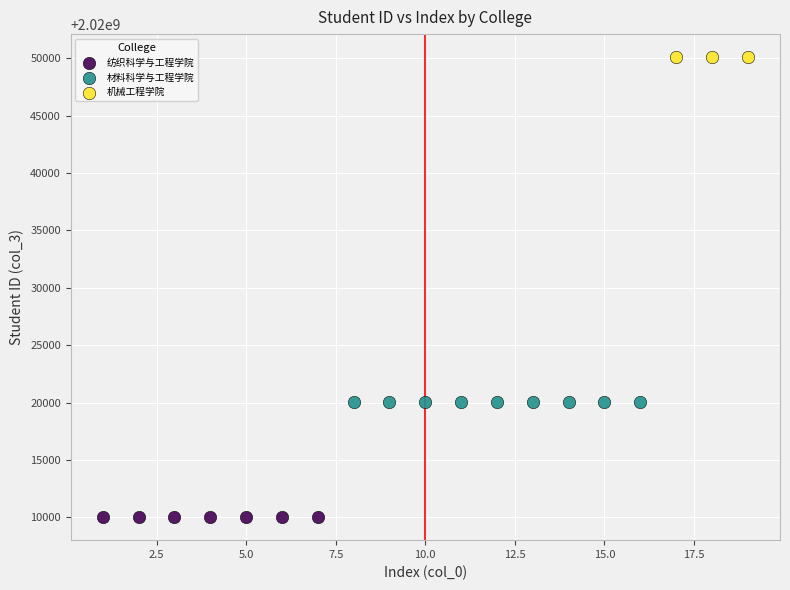

What are all the series names shown in the legend?

纺织科学与工程学院, 材料科学与工程学院, 机械工程学院